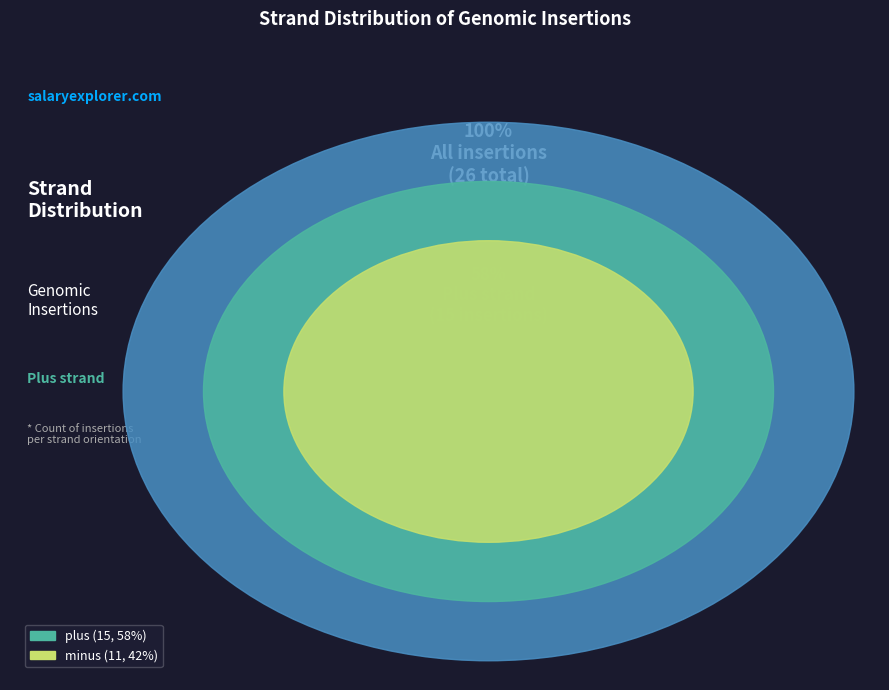

What is the majority slice?

plus